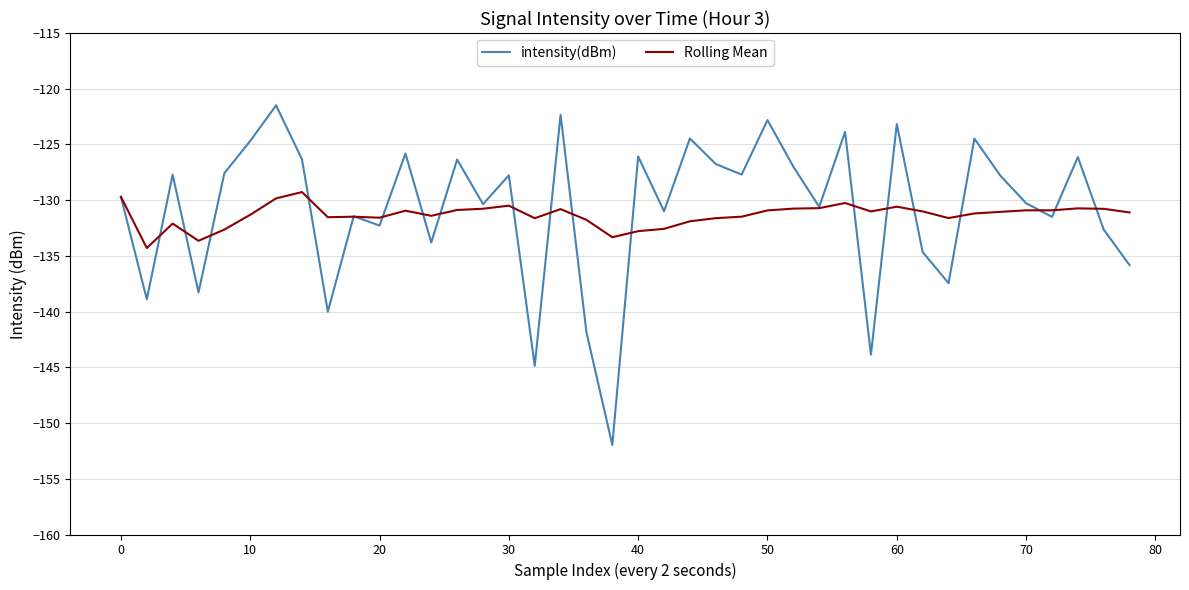

True or false: intensity(dBm) and Rolling Mean intersect in this chart.

True